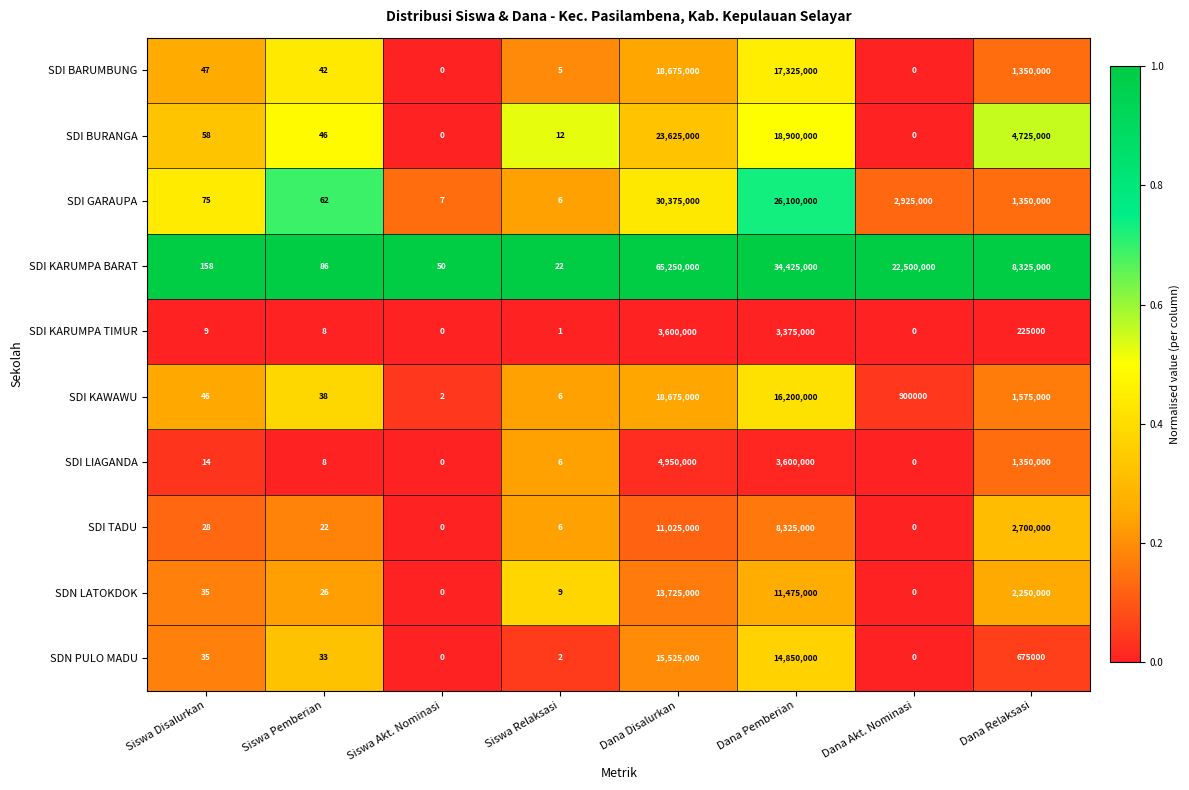

Read the SDN LATOKDOK value at Siswa Pemberian.

26